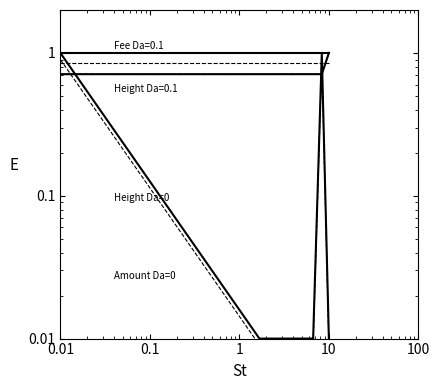

True or false: Fee has a value of 1.0 at 10.

True